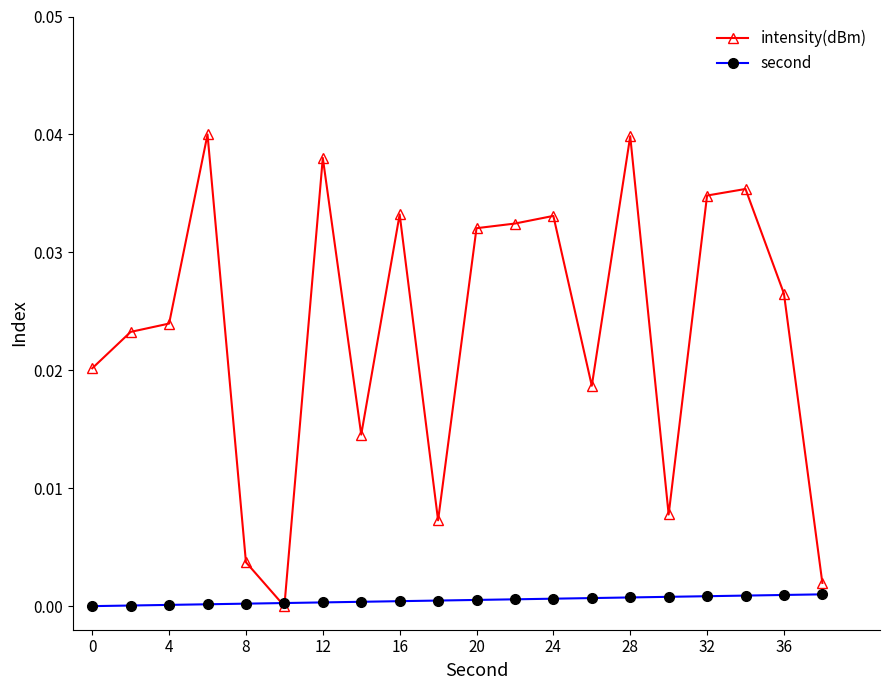

Rank the series by their average value, from lowest to highest.

second, intensity(dBm)